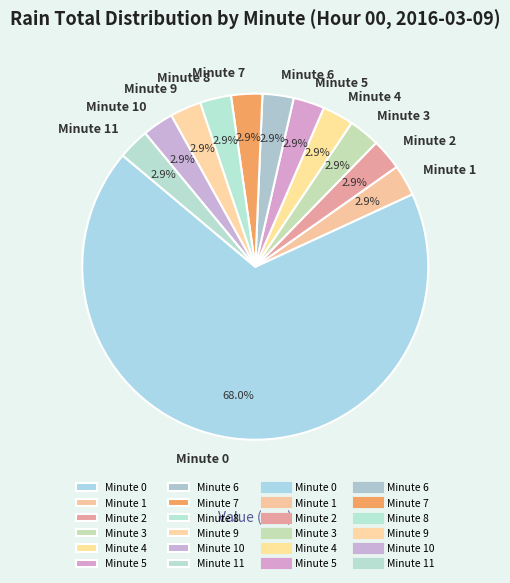

Is Minute 0 the majority of the pie?

Yes